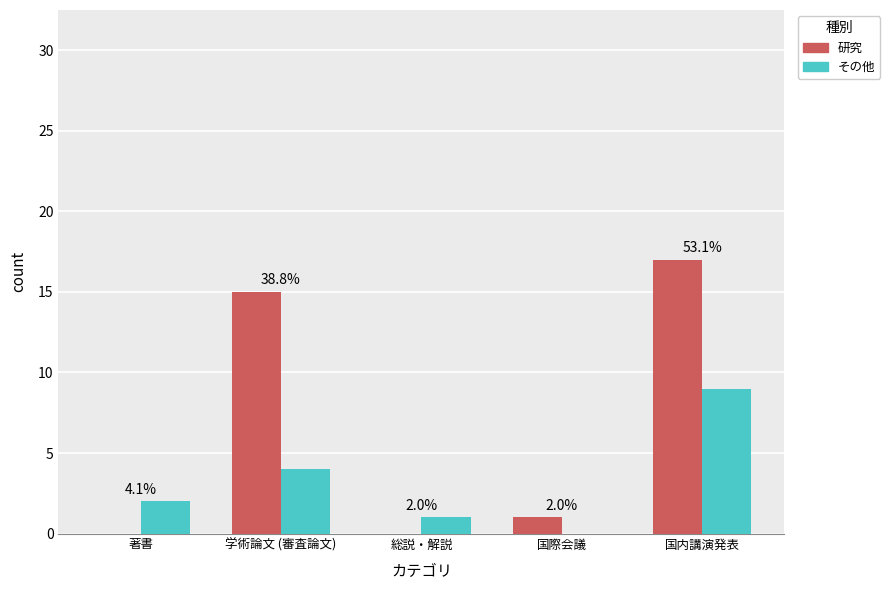

What are all the series names shown in the legend?

研究, その他